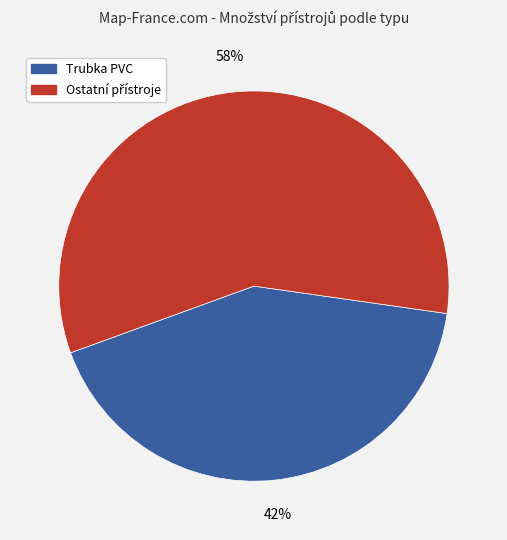

How many segments does this pie chart have?

2